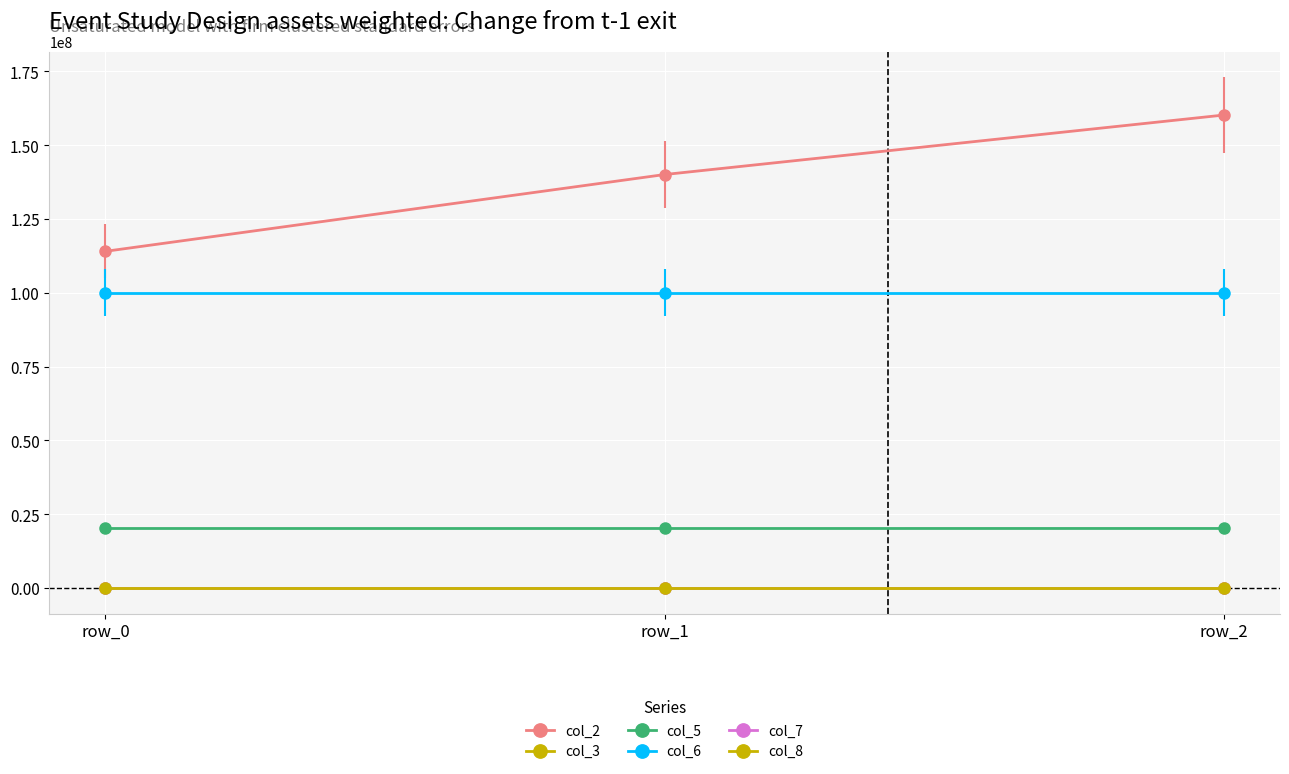

Which category has the lowest value in the col_7 series?

row_0